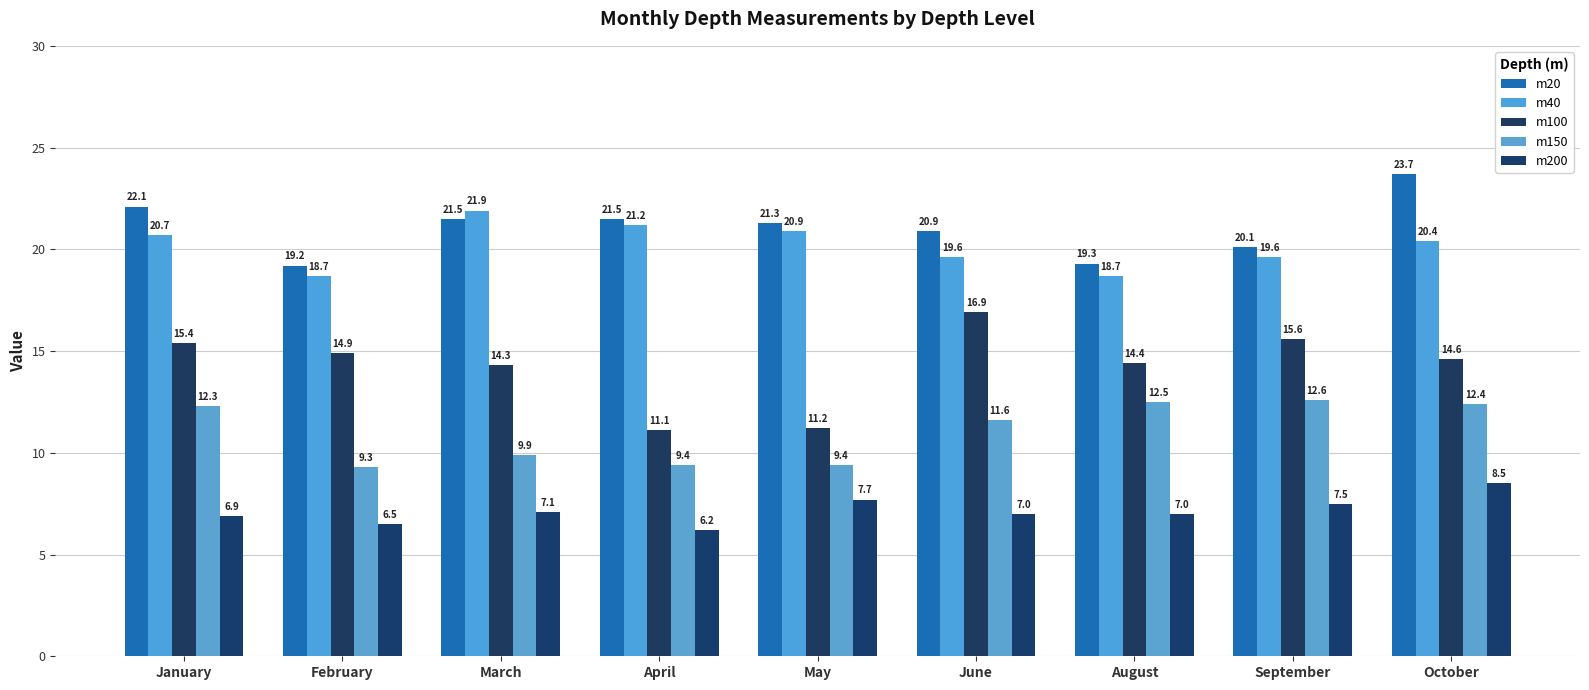

What position from the right is September?

2